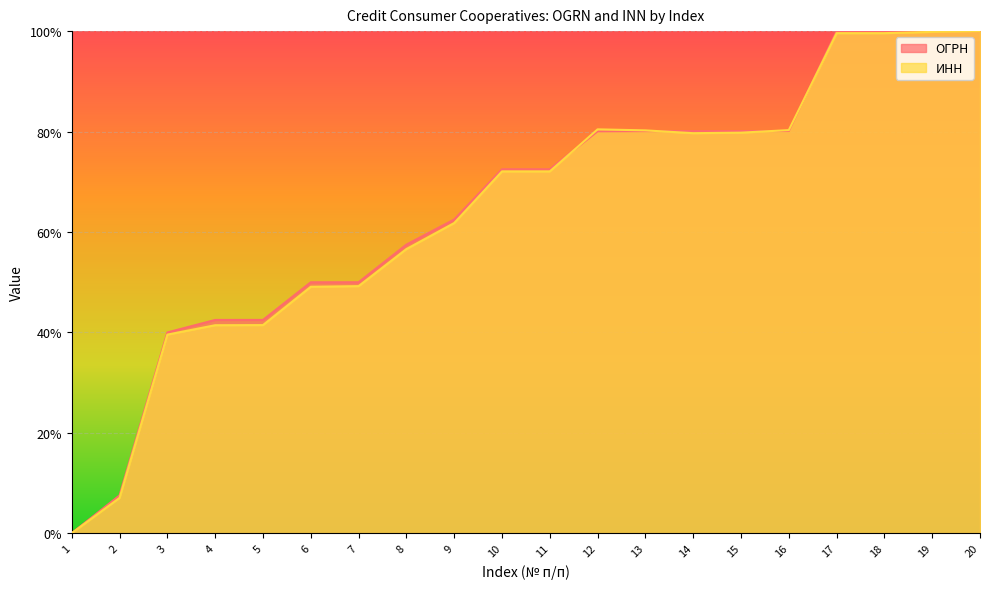

The ИНН series shows 1.0 at 20. True or false?

True